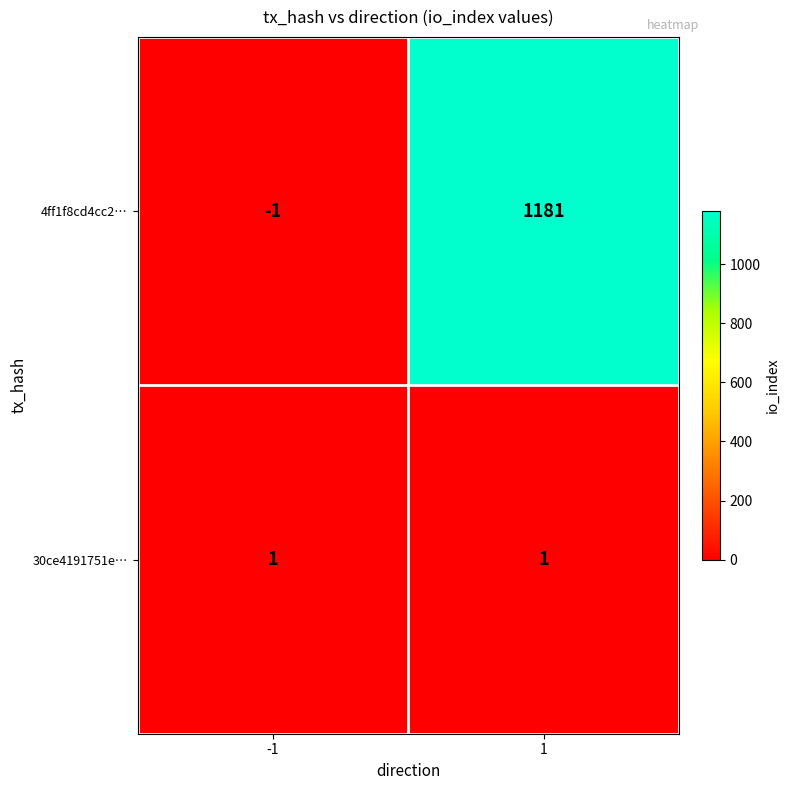

Which series has the largest range (max minus min)?

4ff1f8cd4cc2…